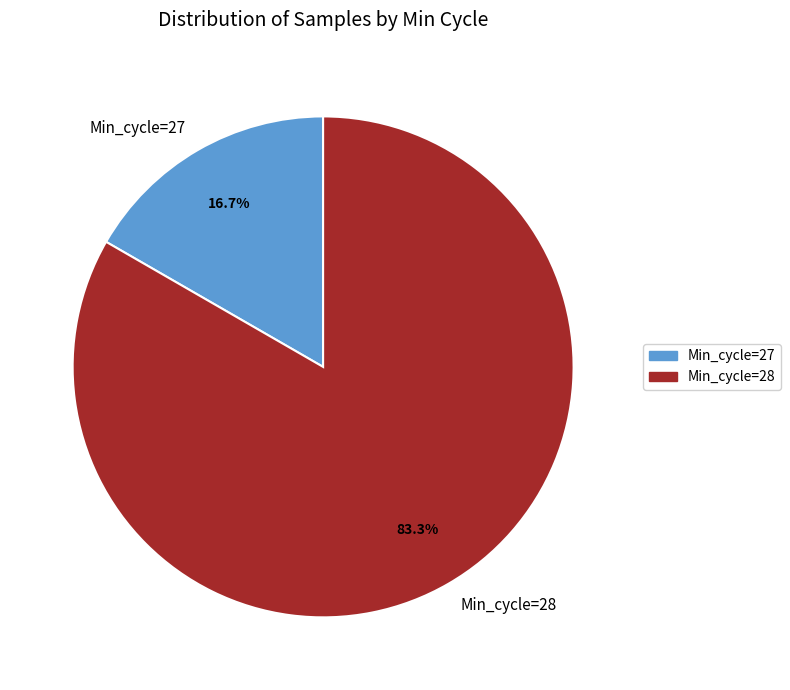

Which category has the biggest portion of the pie?

Min_cycle=28